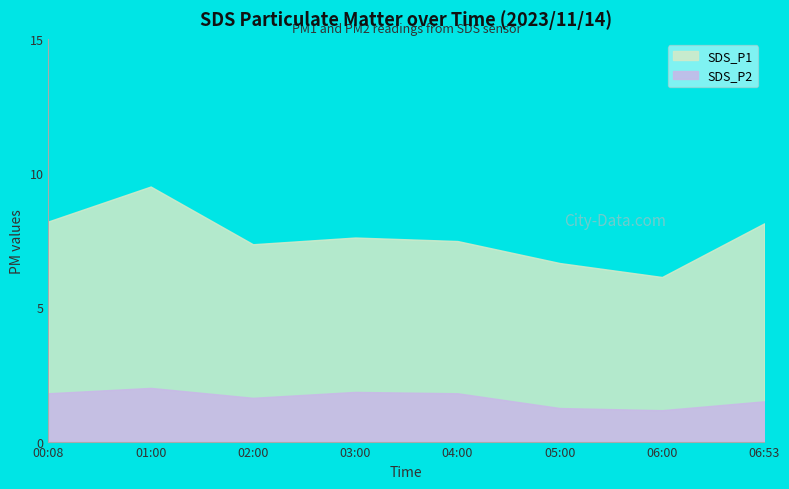

Which series has the largest total across all categories?

SDS_P1